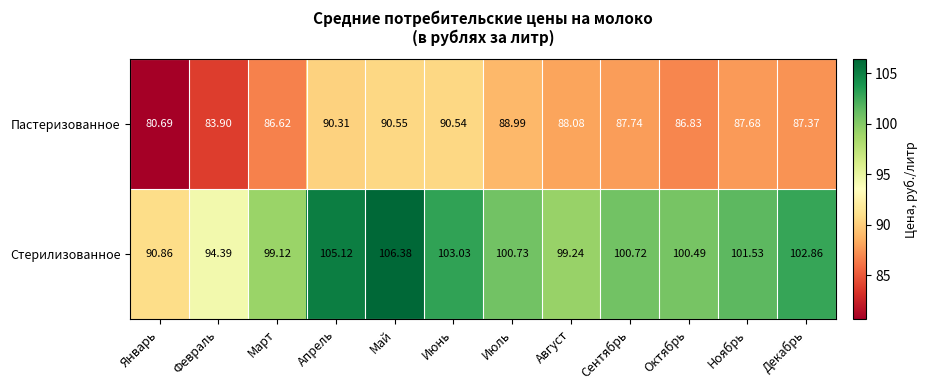

Rank the categories by Стерилизованное value from highest to lowest.

Май, Апрель, Июнь, Декабрь, Ноябрь, Июль, Сентябрь, Октябрь, Август, Март, Февраль, Январь